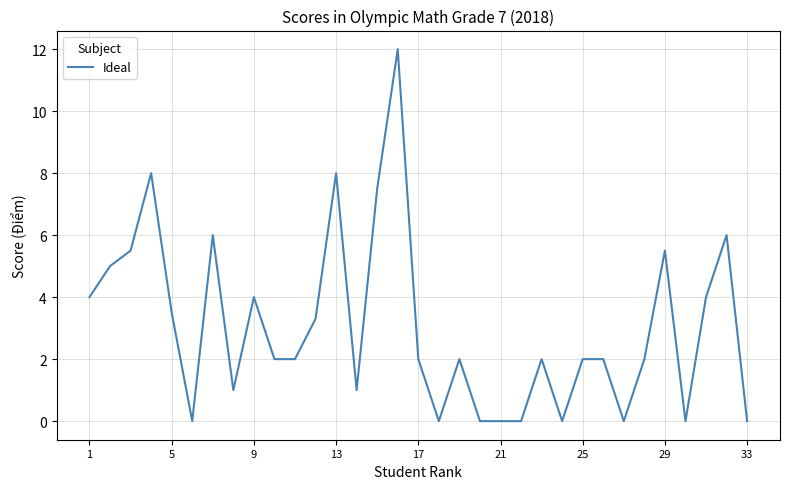

What is the difference between the maximum and minimum values?

12.0